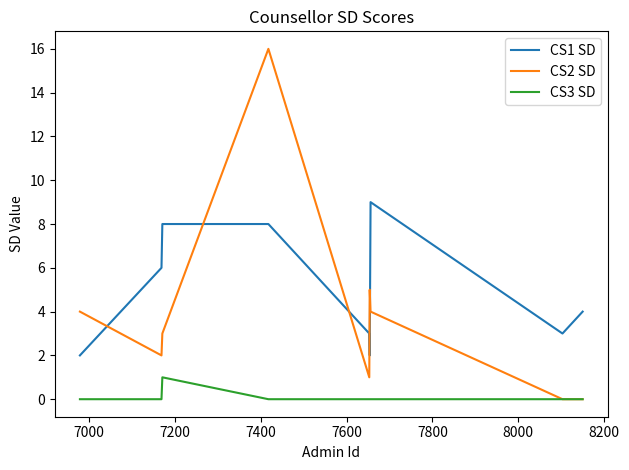

What is the difference between the second highest and second lowest values in the CS2 SD series?

5